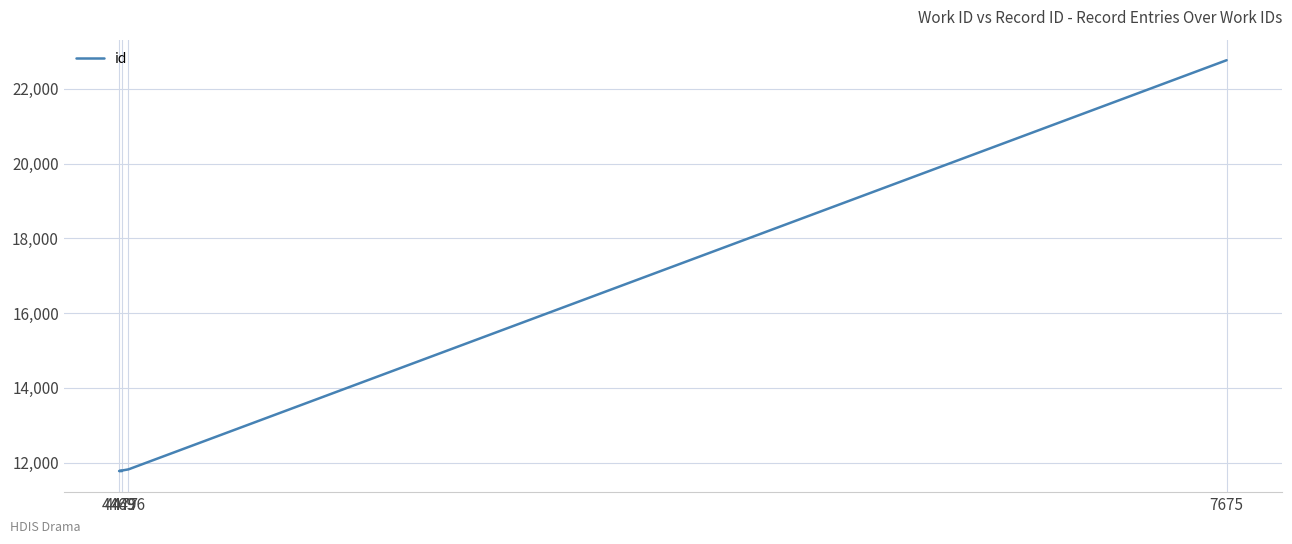

True or false: the data has more than 2 interior local peaks.

False